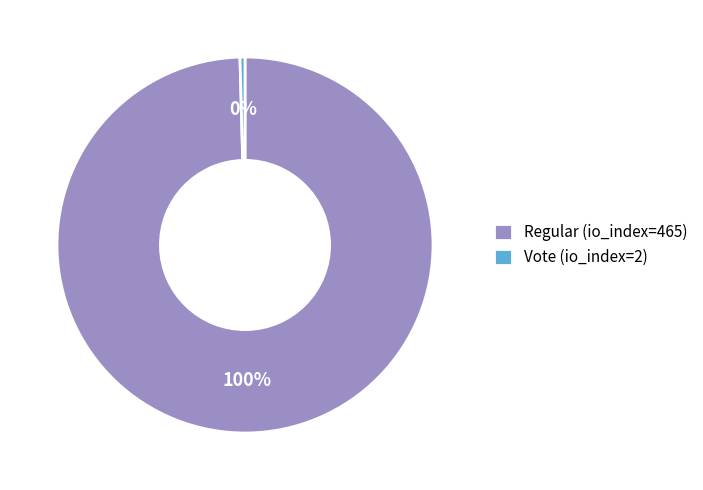

What is the largest slice in the pie chart?

Regular (io_index=465)